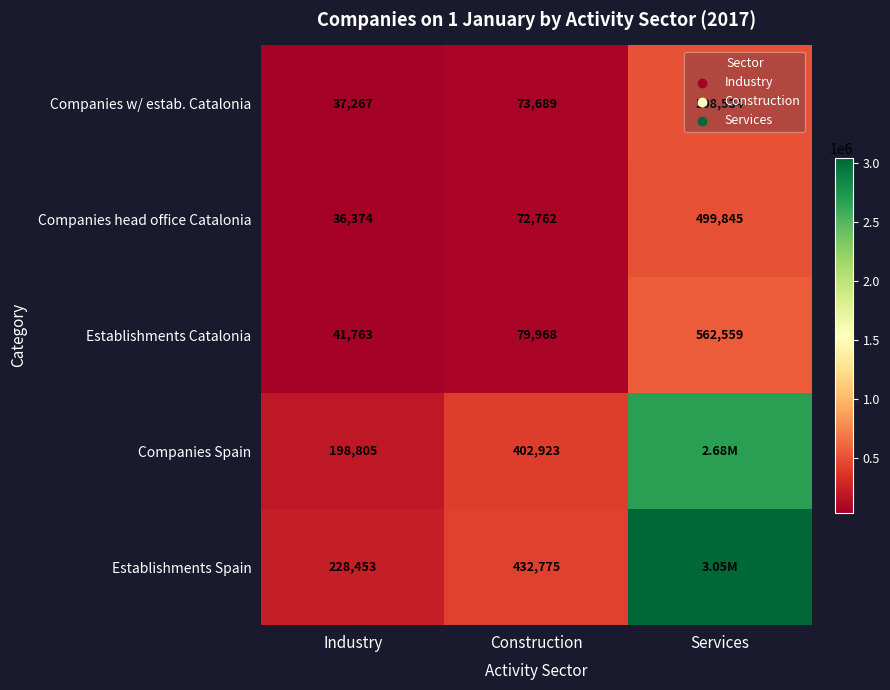

Read the Companies head office Catalonia value at Construction, to the nearest 100.

72800